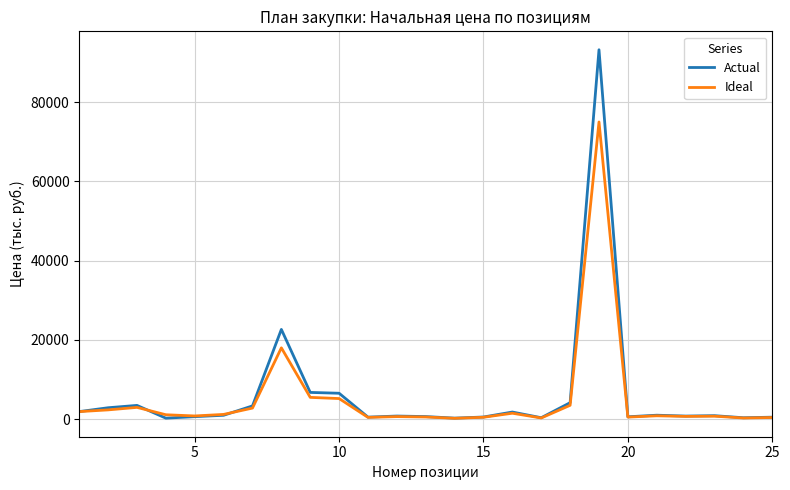

How many lines are shown in the chart?

2